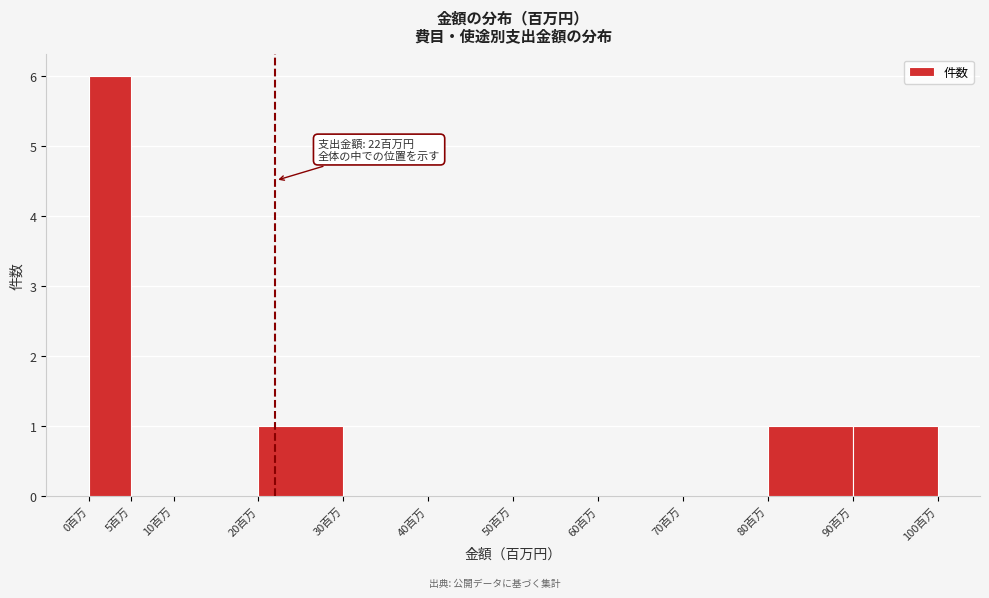

Over which range of the x-axis is the bar tallest?

0 to 5